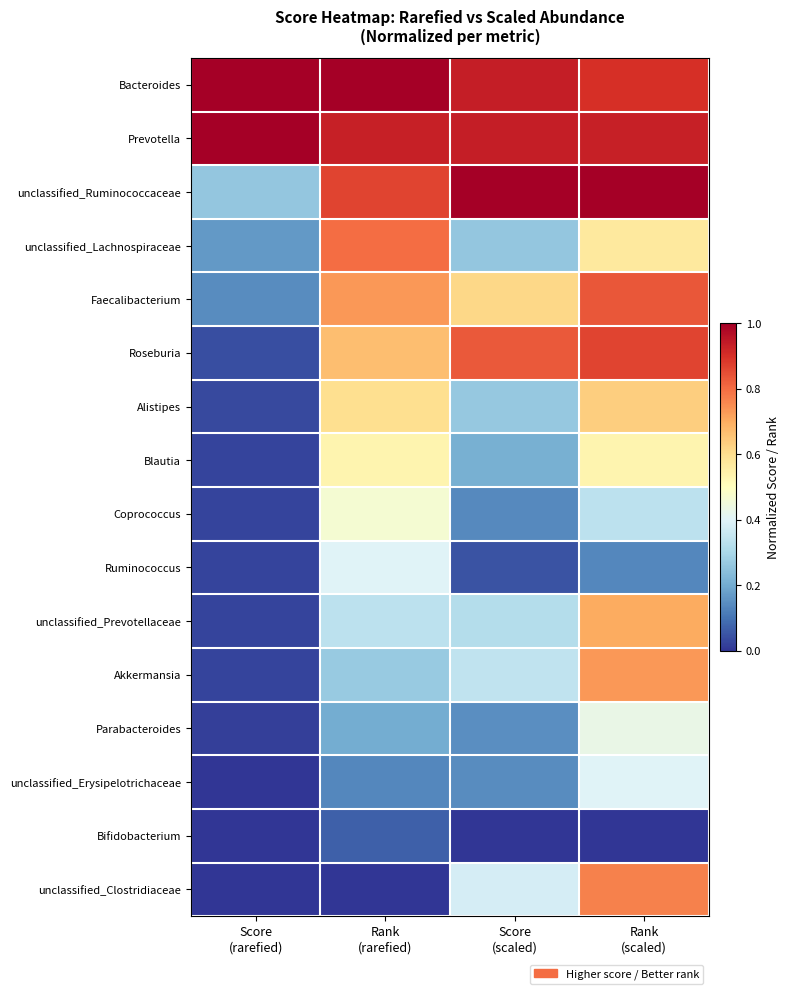

At which category is the sum across all series the highest?

Rank
(scaled)